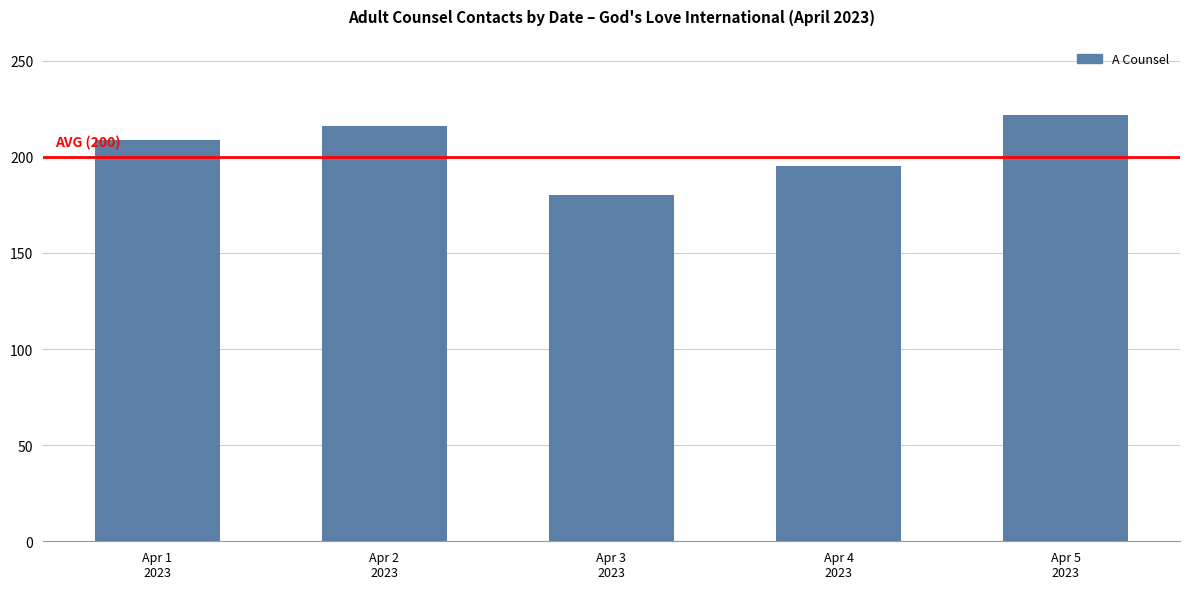

Count the number of categories in the chart.

5